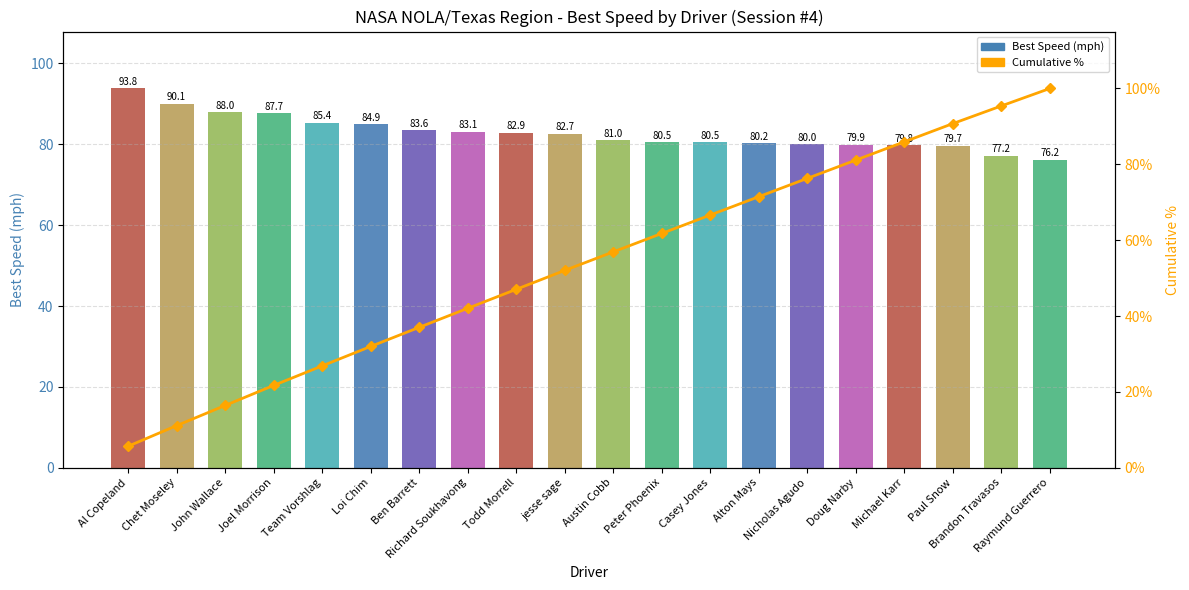

Rank the categories by Cumulative % value from lowest to highest.

Al Copeland, Chet Moseley, John Wallace, Joel Morrison, Team Vorshlag, Loi Chim, Ben Barrett, Richard Soukhavong, Todd Morrell, jesse sage, Austin Cobb, Peter Phoenix, Casey Jones, Alton Mays, Nicholas Agudo, Doug Narby, Michael Karr, Paul Snow, Brandon Travasos, Raymund Guerrero